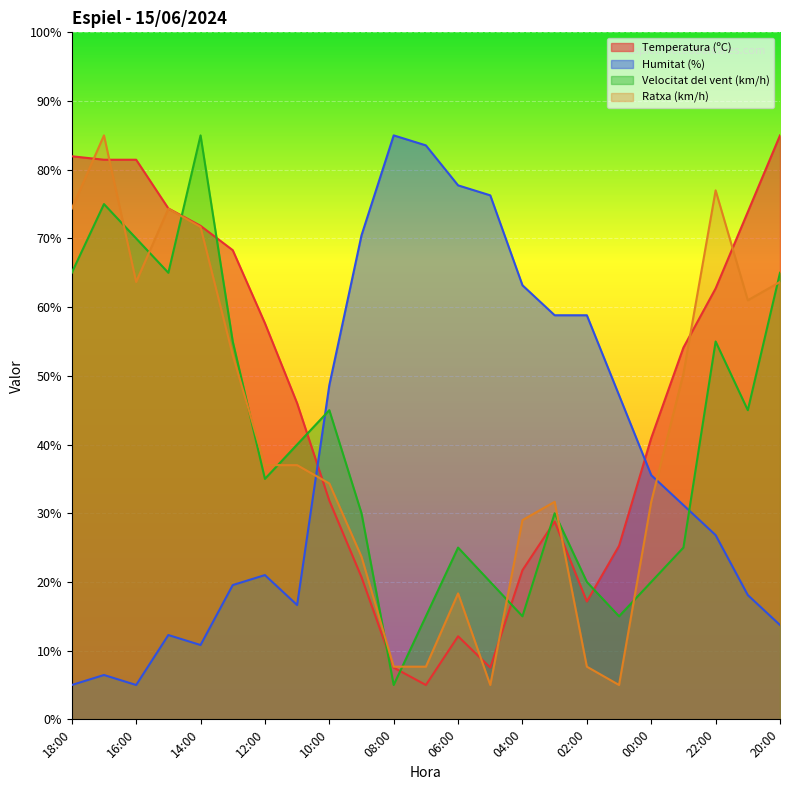

What are all the series names shown in the legend?

Temperatura (ºC), Humitat (%), Velocitat del vent (km/h), Ratxa (km/h)